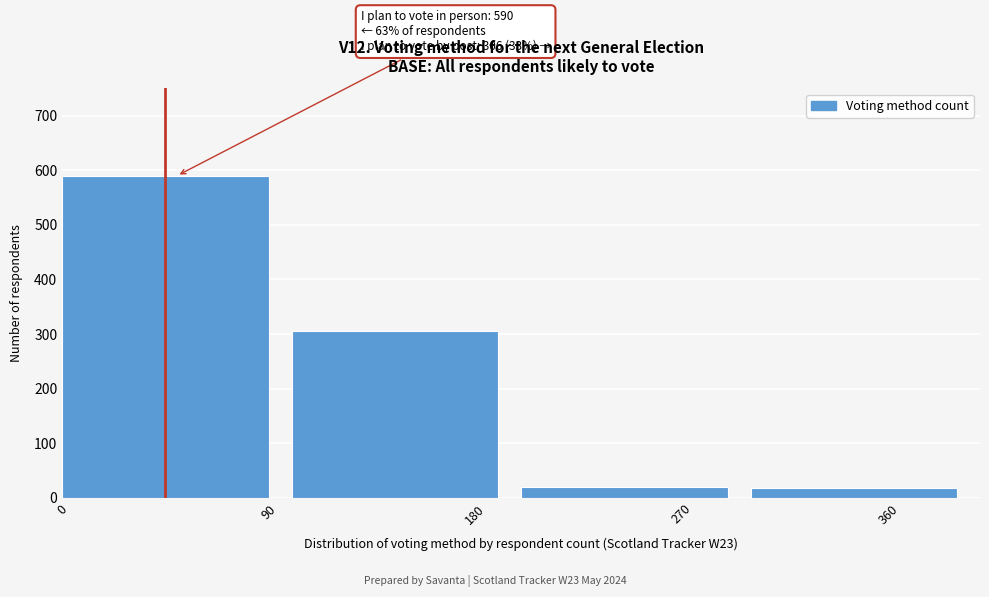

Reading left to right, extract all data points from this chart.

0=590	180=306	270=20	360=17